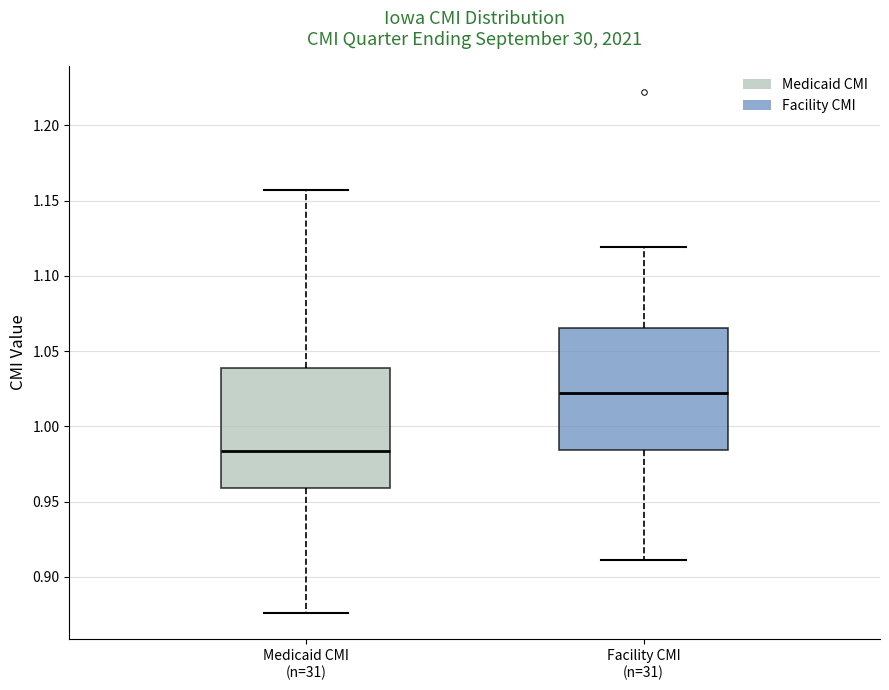

Where does the upper whisker of the box for Facility CMI (n=31) end on the y-axis? The values are not printed on the chart, so give them approximately, as read against the axis.

1.120